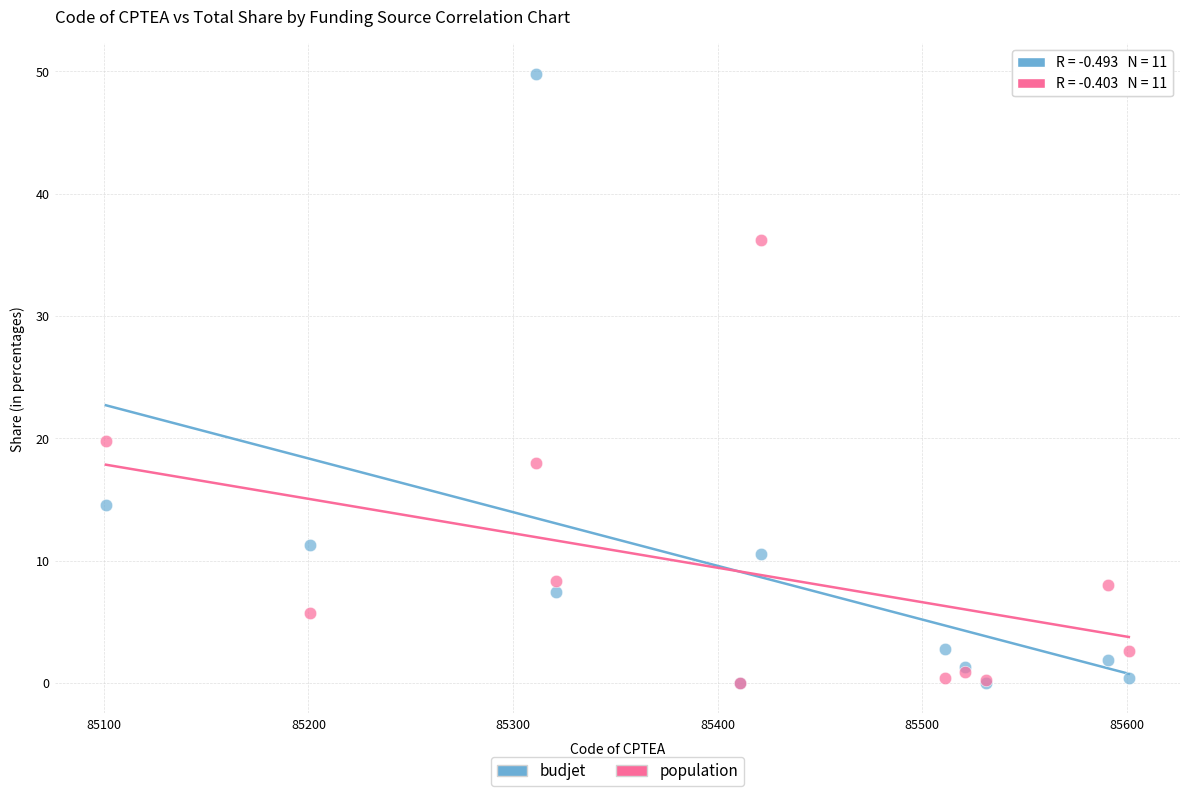

Which series has the widest spread of Y values?

budjet